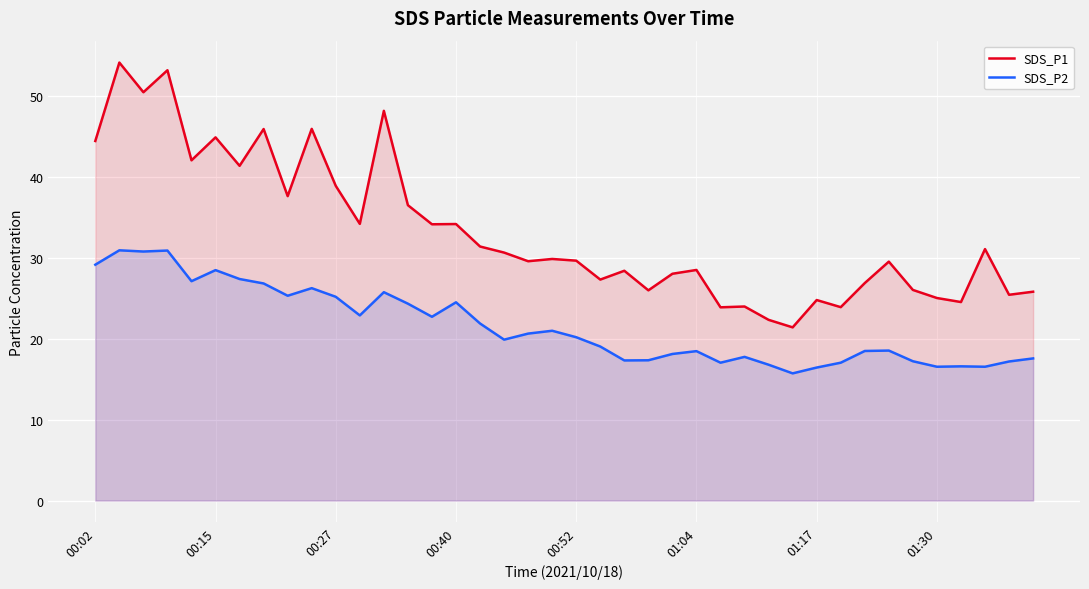

True or false: SDS_P2 and SDS_P1 cross at least once.

False